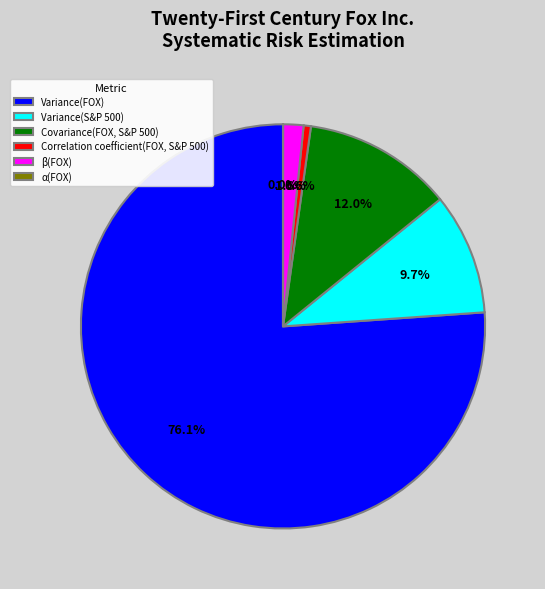

Is the sum of Variance(S&P 500) and Covariance(FOX, S&P 500) greater than half?

No